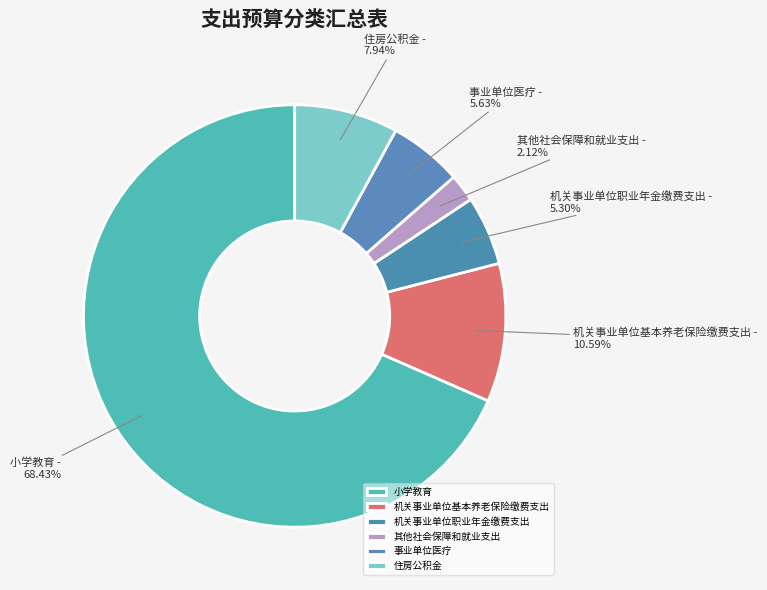

How many segments does this pie chart have?

6